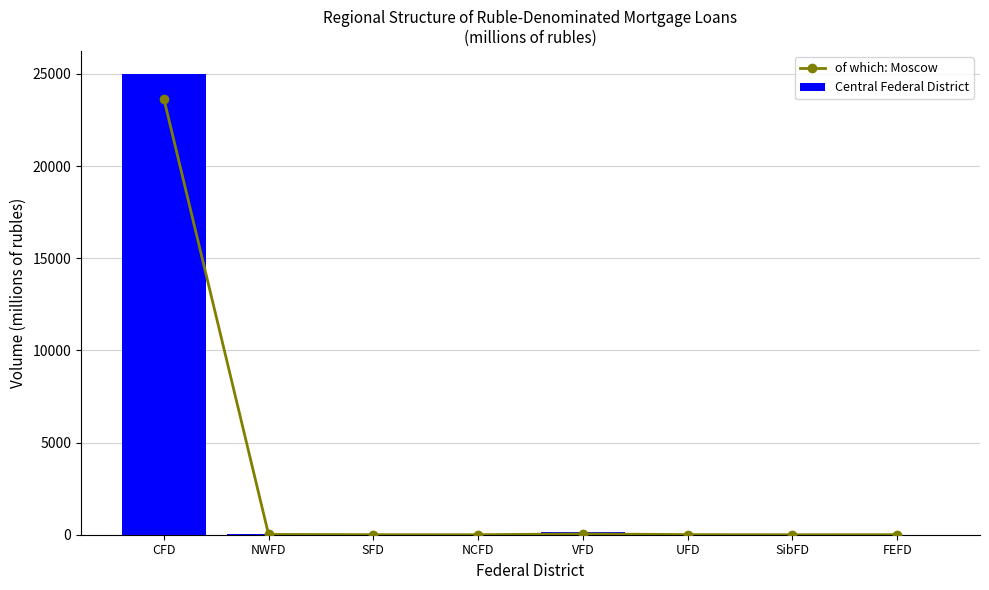

At FEFD, list the series in order from largest to smallest.

Central Federal District, of which: Moscow